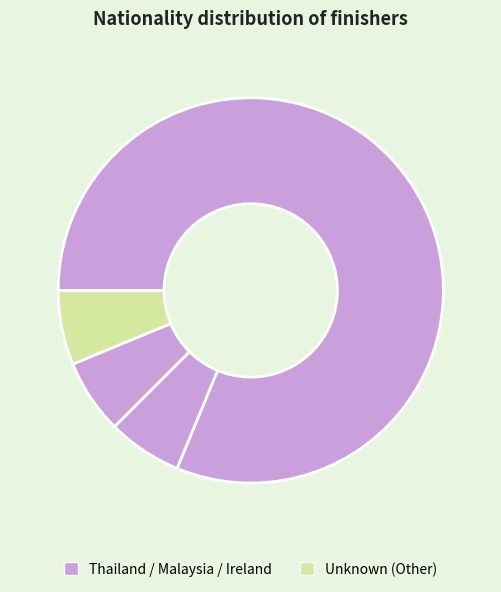

How many segments does this pie chart have?

4